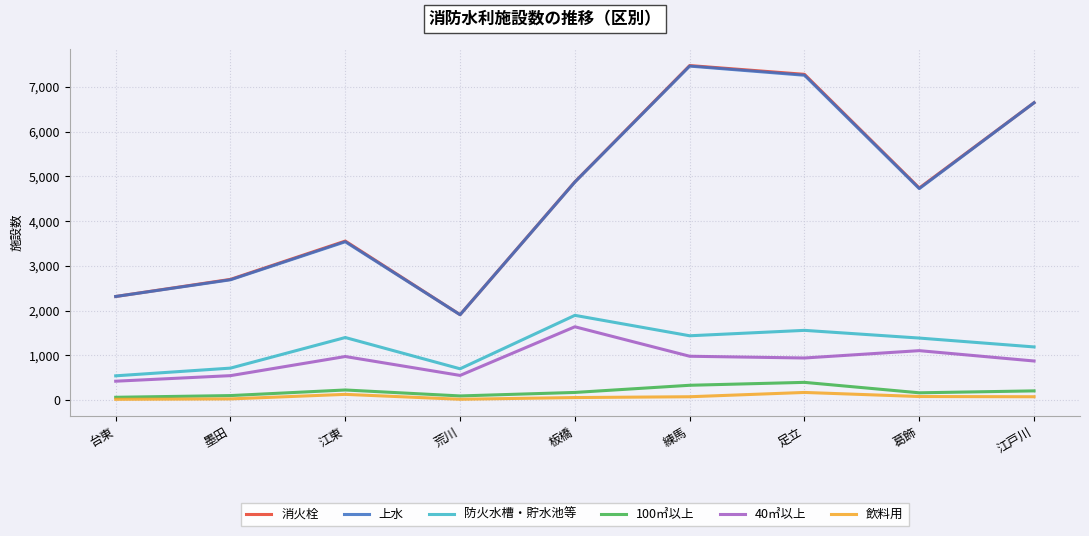

Is the value of 飲料用 at 板橋 greater than the value of 100㎥以上 at 江東?

No